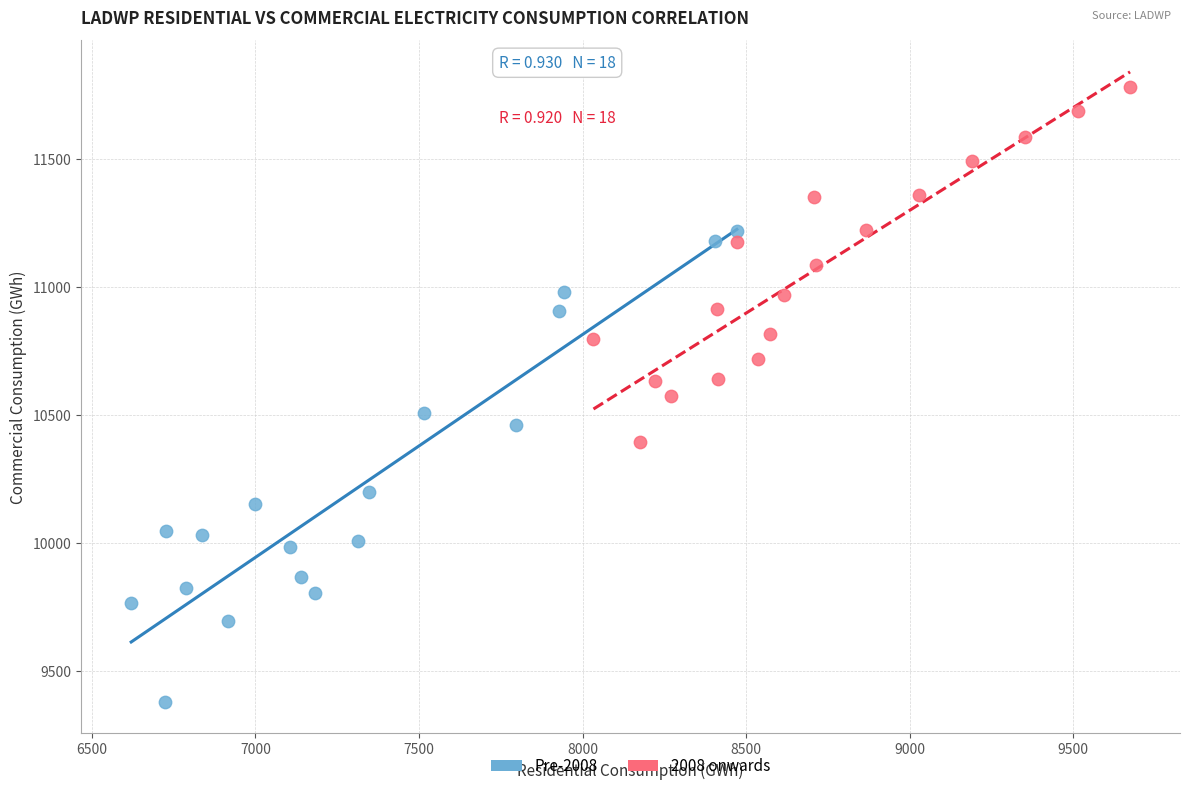

Which series has the largest Y range (max minus min)?

Pre-2008